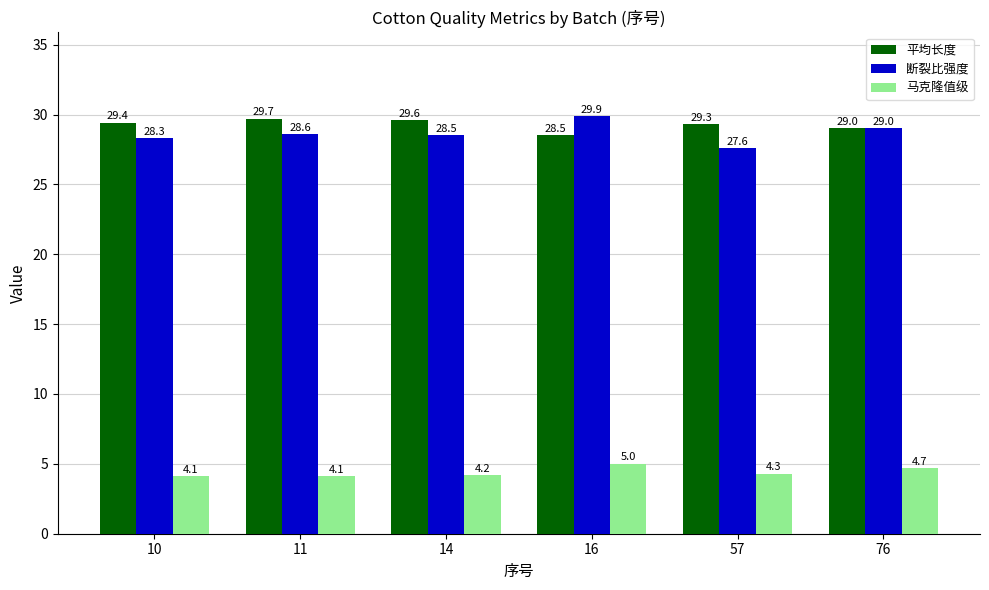

How many bars are there in each group?

3